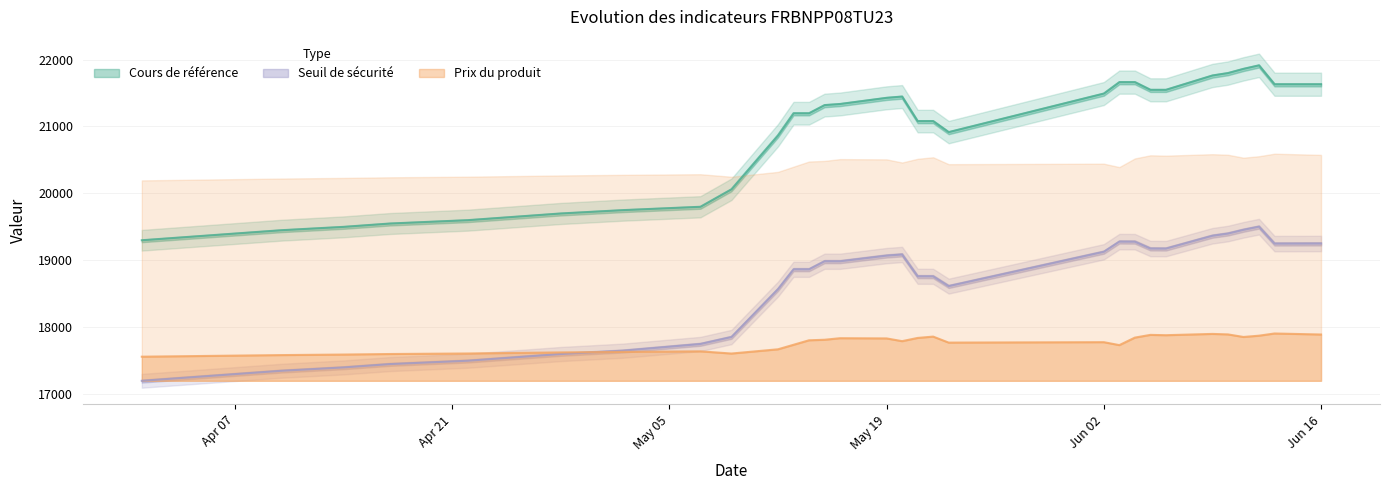

What is the maximum value for Prix du produit?

17907.0